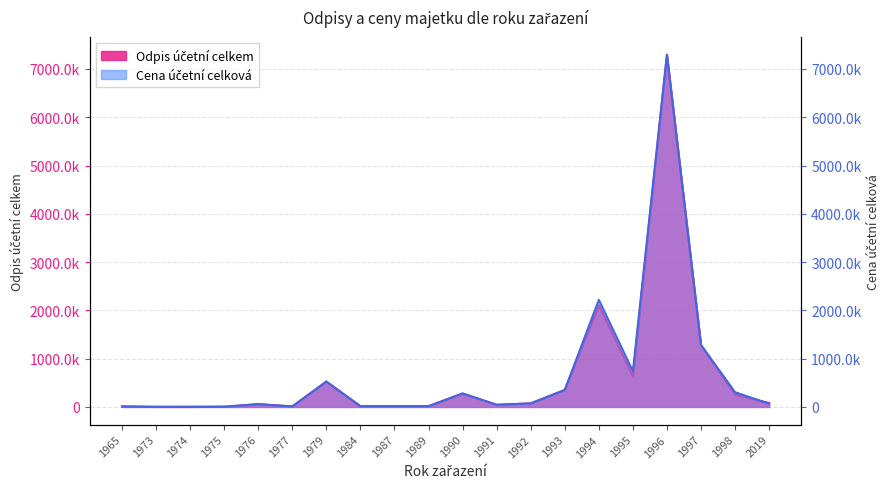

What is the average value of the Odpis účetní celkem series?

653052